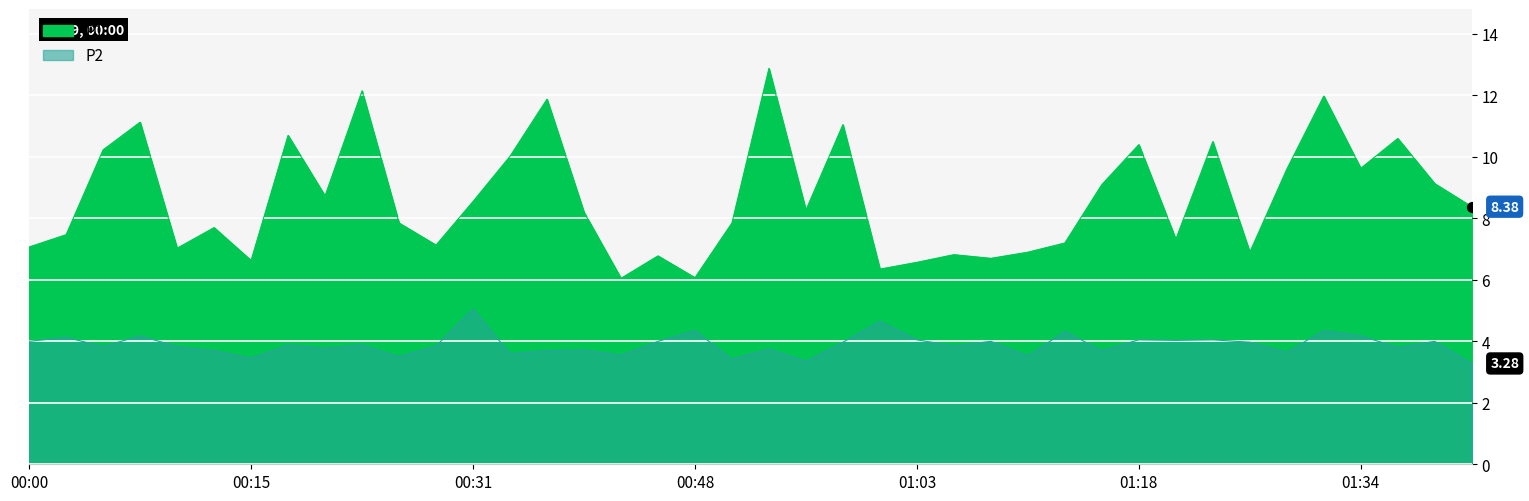

Is the value of P2 at 01:39 greater than the value of P1 at 00:36?

No